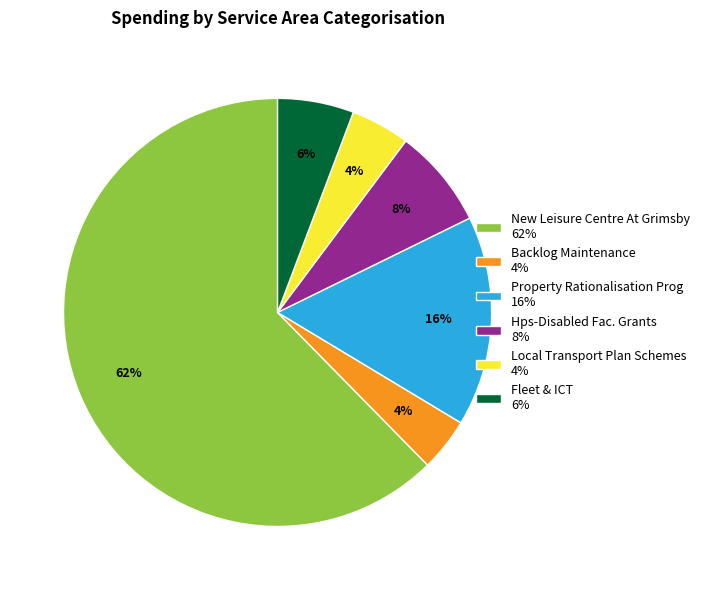

Count the number of slices in the pie.

6